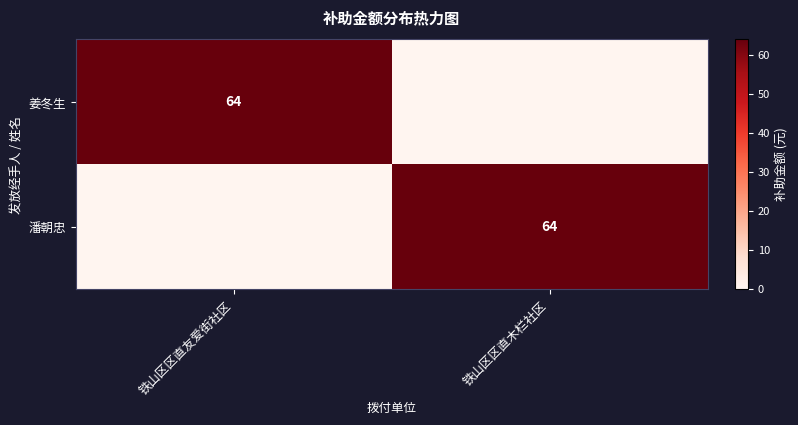

Is it true that 姜冬生 equals 108 at 铁山区区直友爱街社区?

False